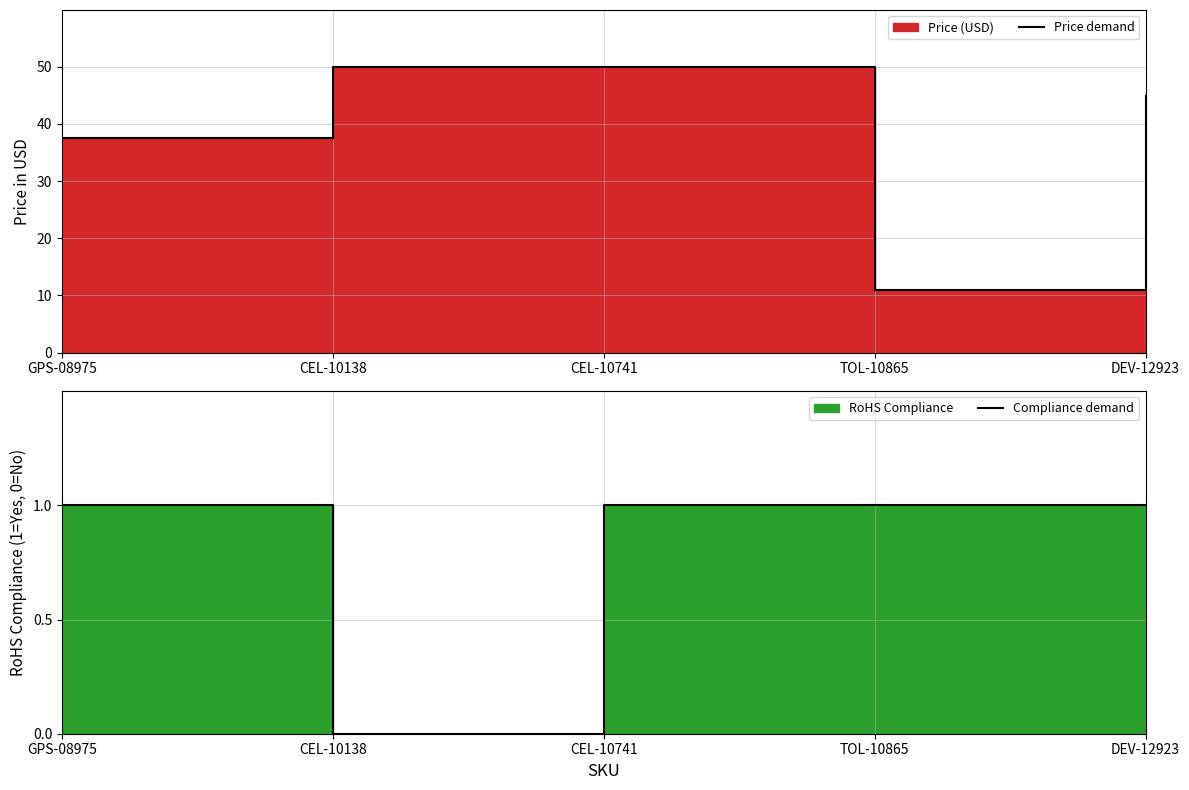

List the labels in order of Price demand value, smallest first.

TOL-10865, GPS-08975, DEV-12923, CEL-10138, CEL-10741